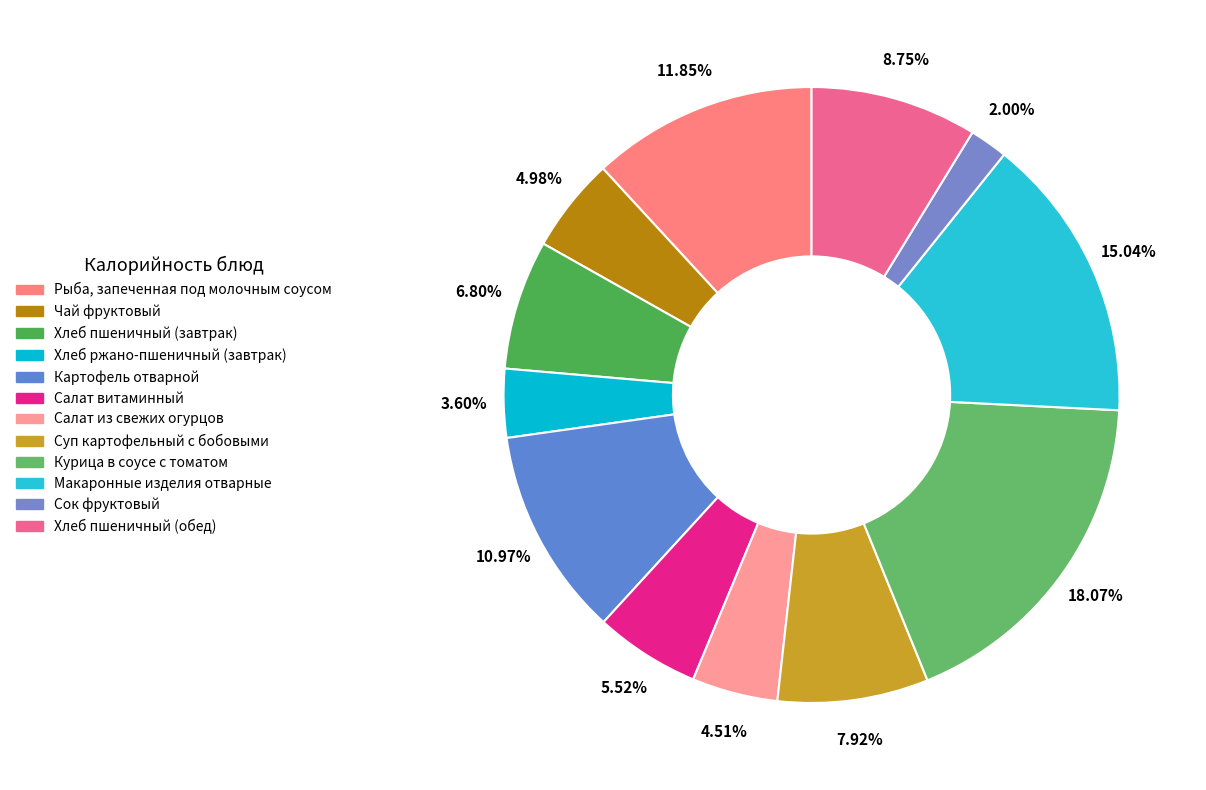

What is the change in value from Рыба, запеченная под молочным соусом to Хлеб пшеничный (обед)?

-38.7